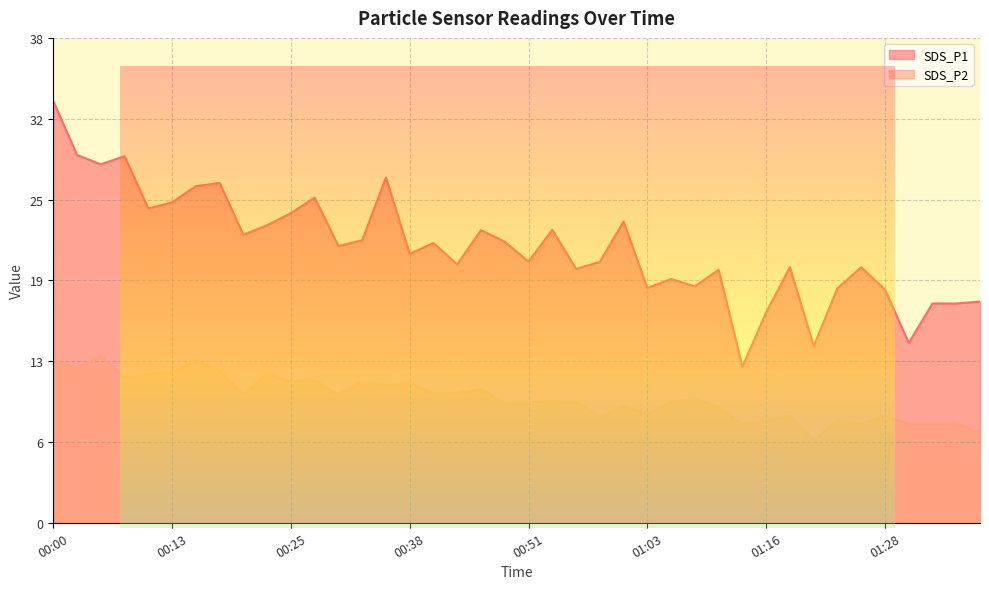

True or false: SDS_P2 and SDS_P1 cross at least once.

False